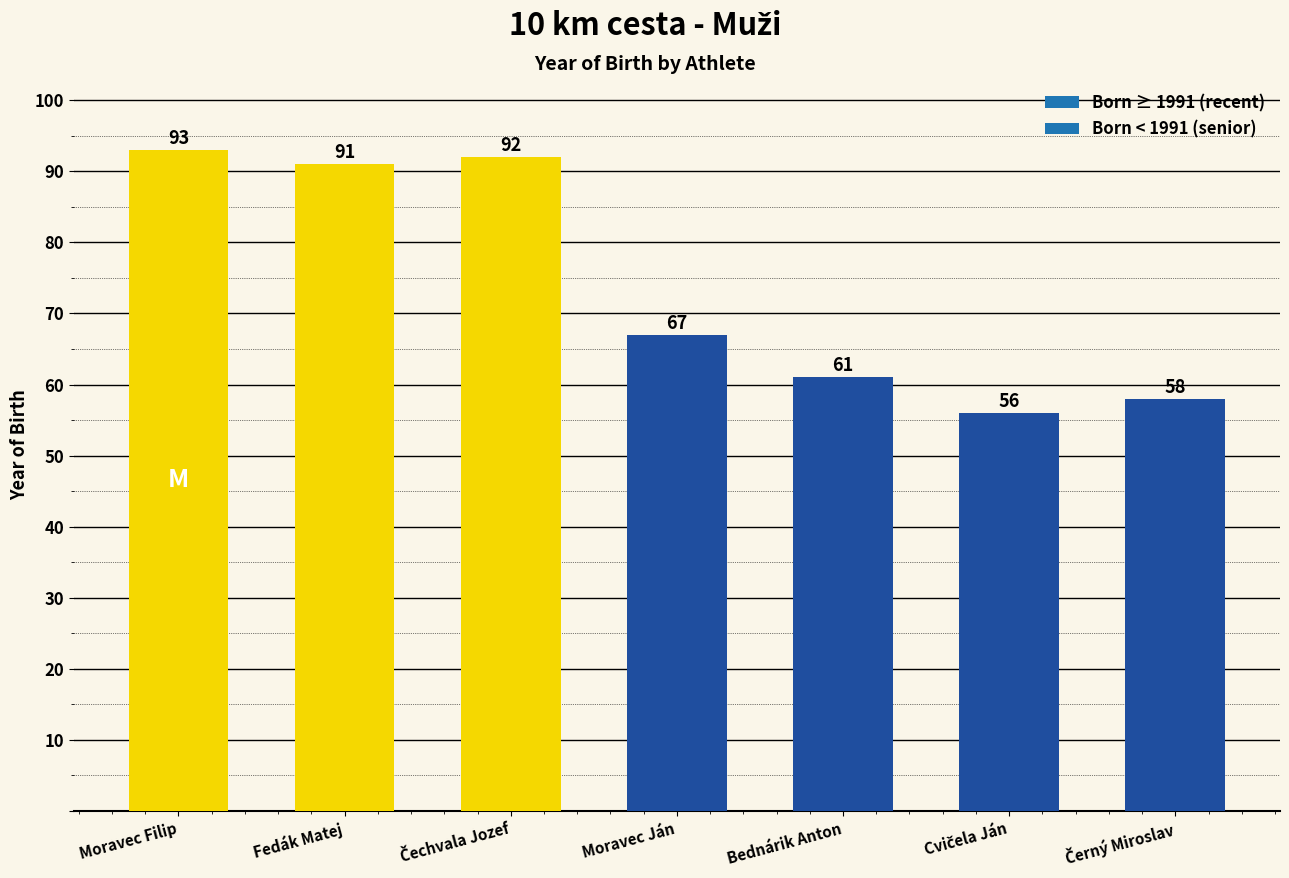

What is the minimum value shown in the chart?

56